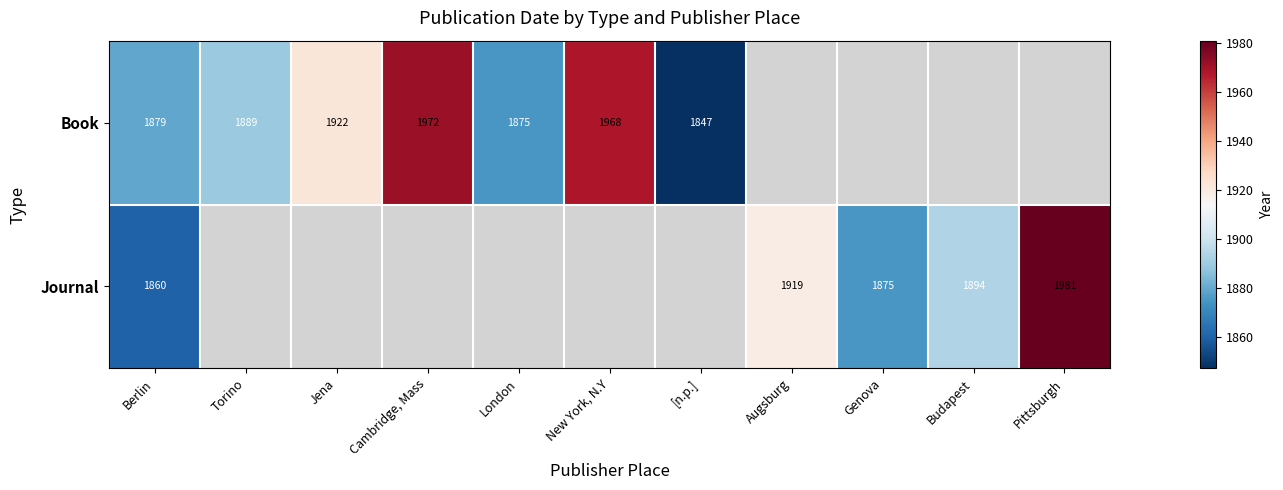

What is the total value across all series at Augsburg?

3765